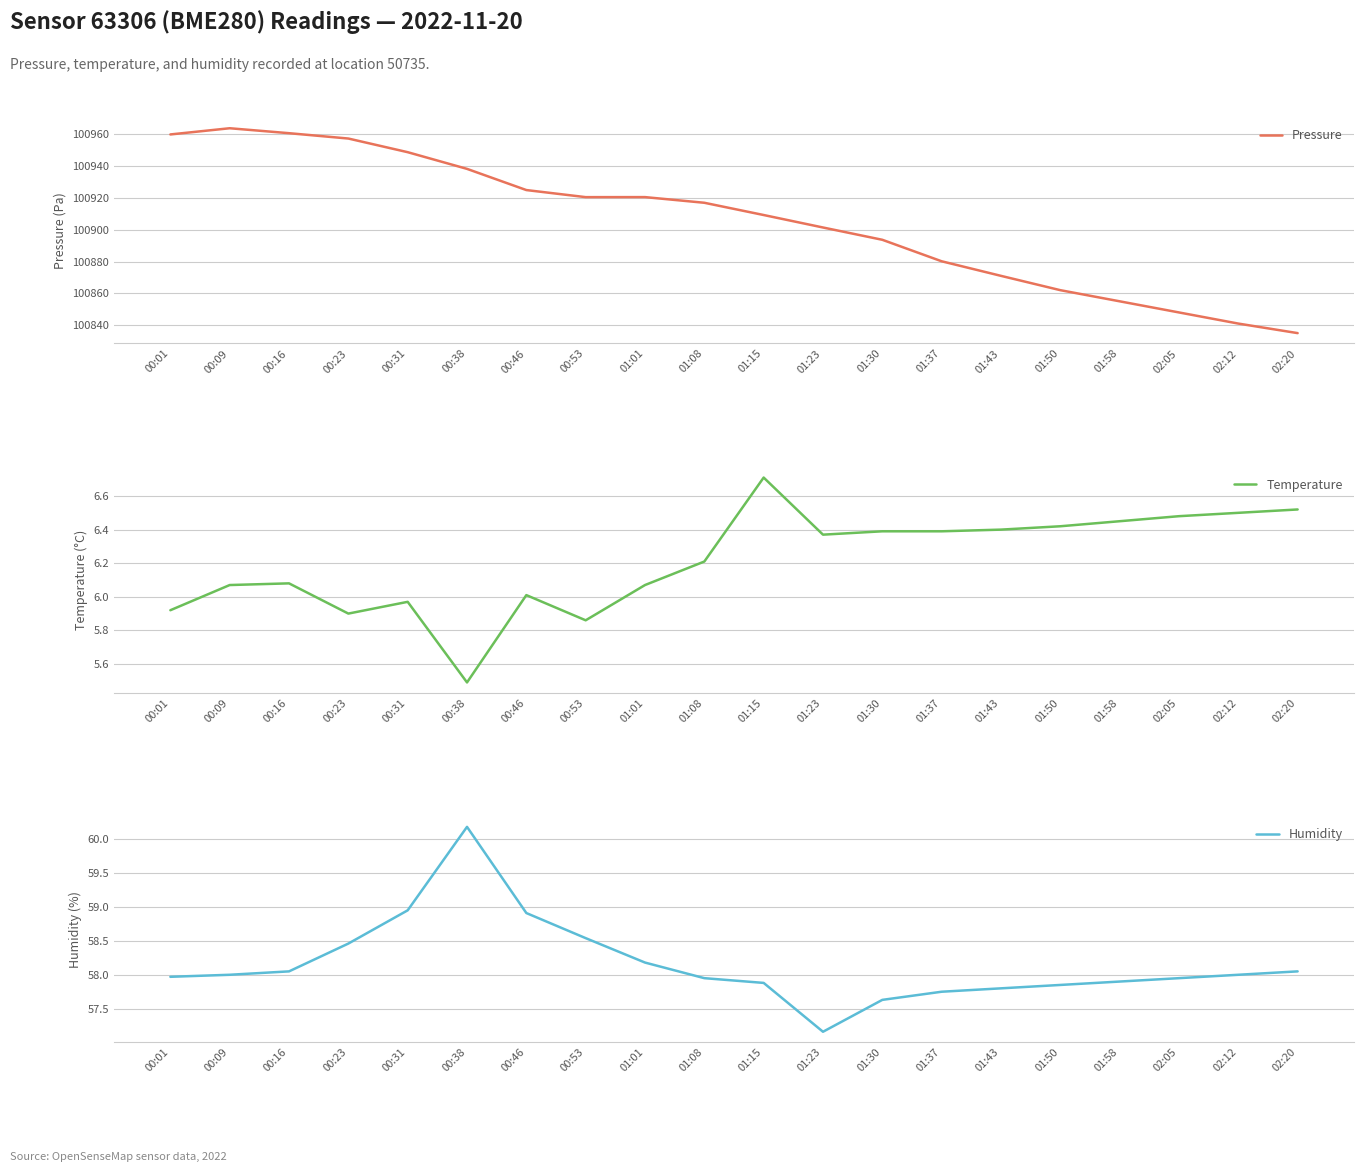

What is the difference between the highest and lowest values at 00:31?

100942.8